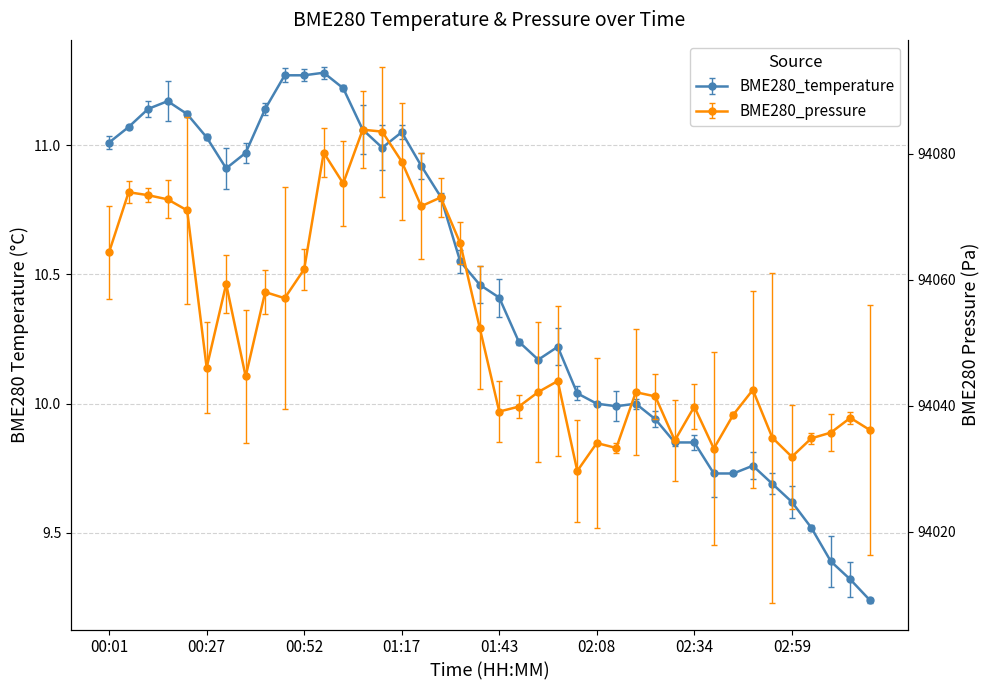

Rank the categories by BME280_temperature value from highest to lowest.

00:57, 00:47, 00:52, 01:02, 00:16, 00:11, 00:42, 00:22, 00:06, 01:07, 01:17, 00:27, 00:01, 01:12, 00:37, 01:23, 00:32, 01:28, 01:33, 01:38, 01:43, 01:48, 01:58, 01:53, 02:03, 02:08, 02:19, 02:13, 02:24, 02:29, 02:34, 02:49, 02:39, 02:44, 02:54, 02:59, 03:04, 03:09, 03:14, 03:20